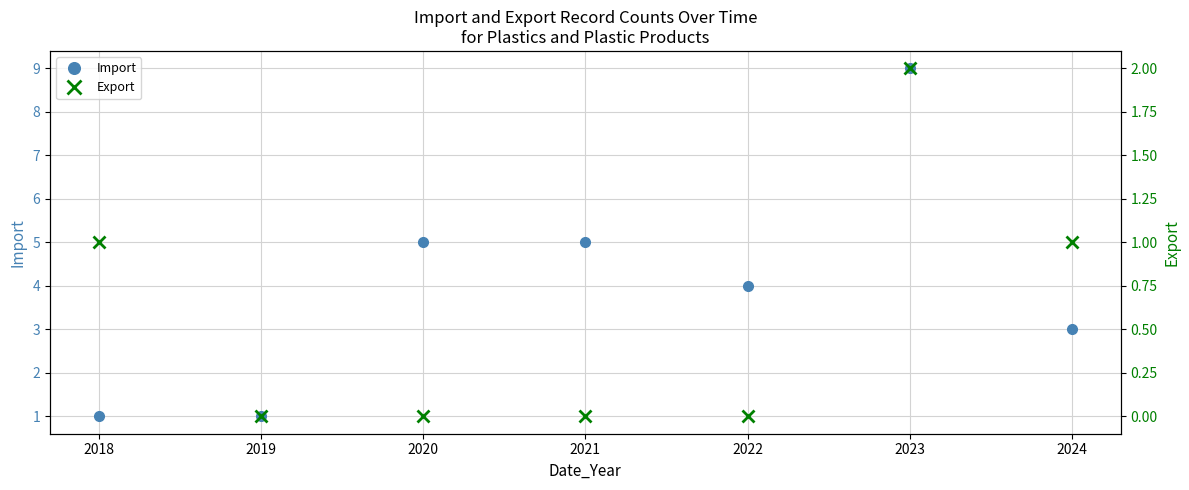

At how many categories does at least one series exceed 7?

1